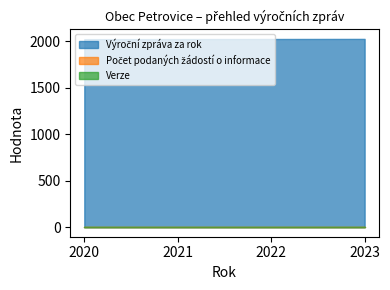

True or false: Výroční zpráva za rok has more than 1 points higher than both neighbors.

False